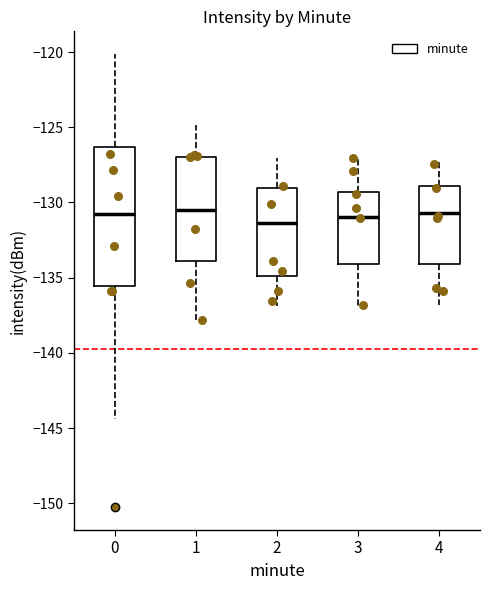

Where is the upper edge of the box at x = 1 on the y-axis? The values are not printed on the chart, so give them approximately, as read against the axis.

-127.0